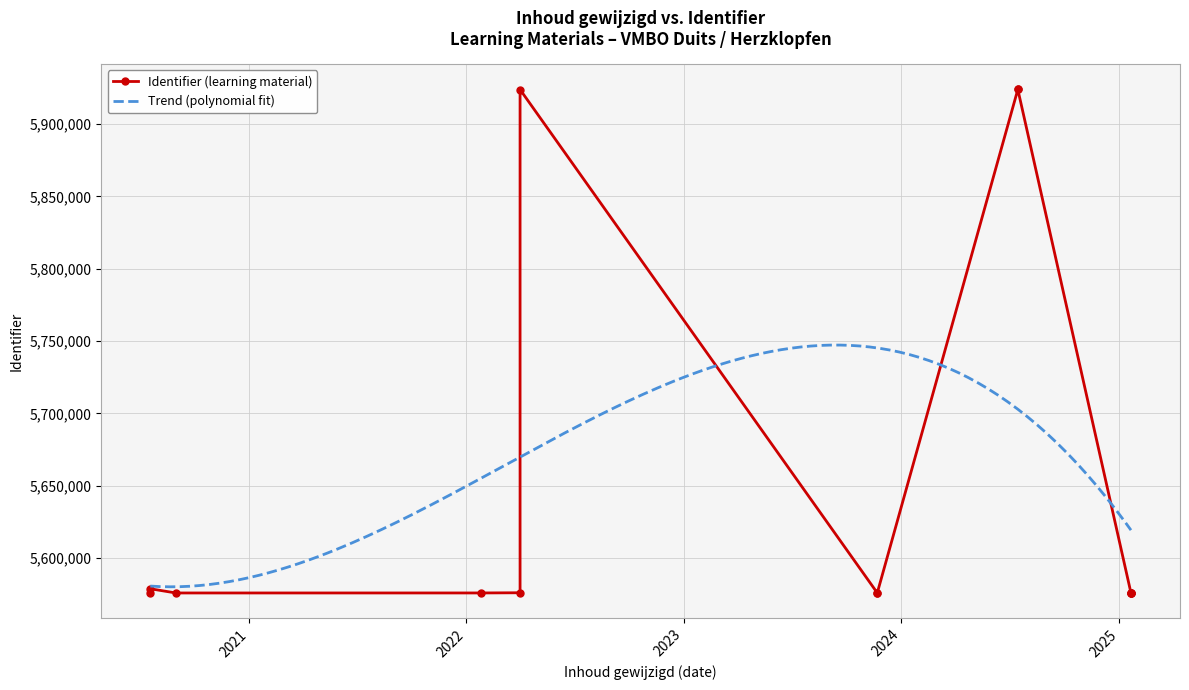

The chart shows a value of 5576061 at 2020-07-19. True or false?

True